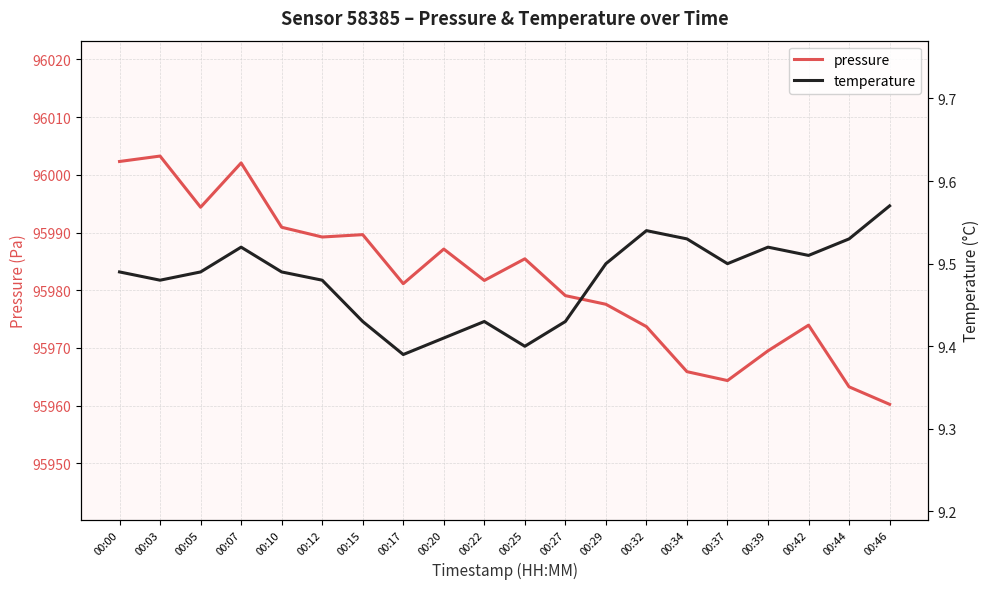

How many lines are shown in the chart?

2